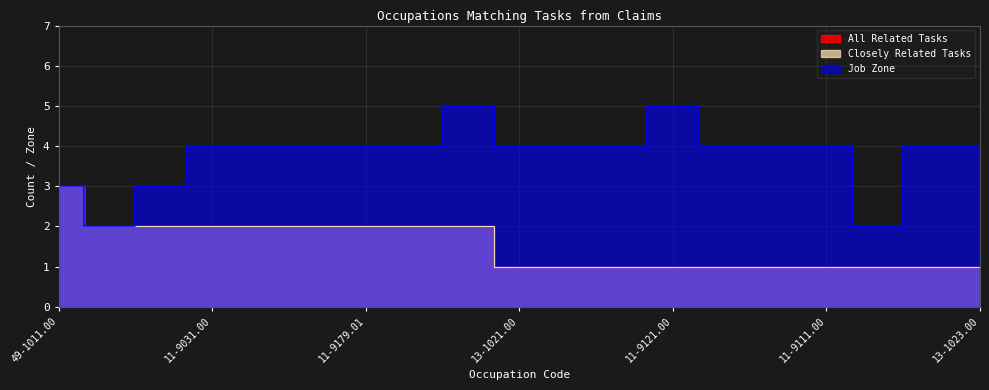

What is the label of the 18th point from the left?

11-3061.00